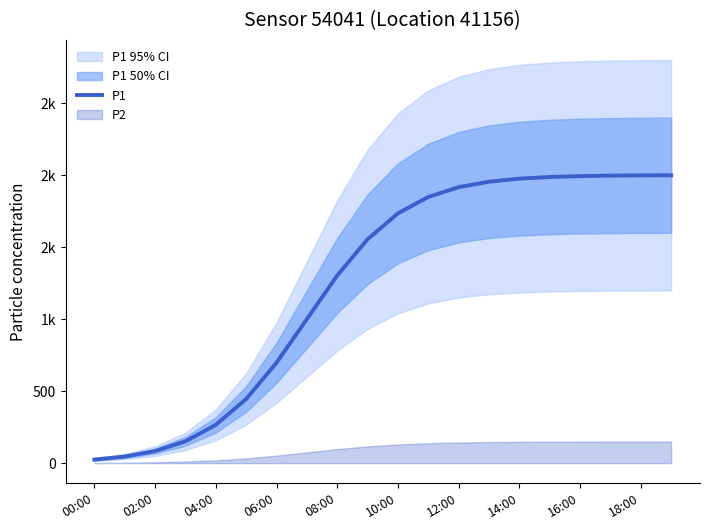

What is the greatest value displayed?

1998.8